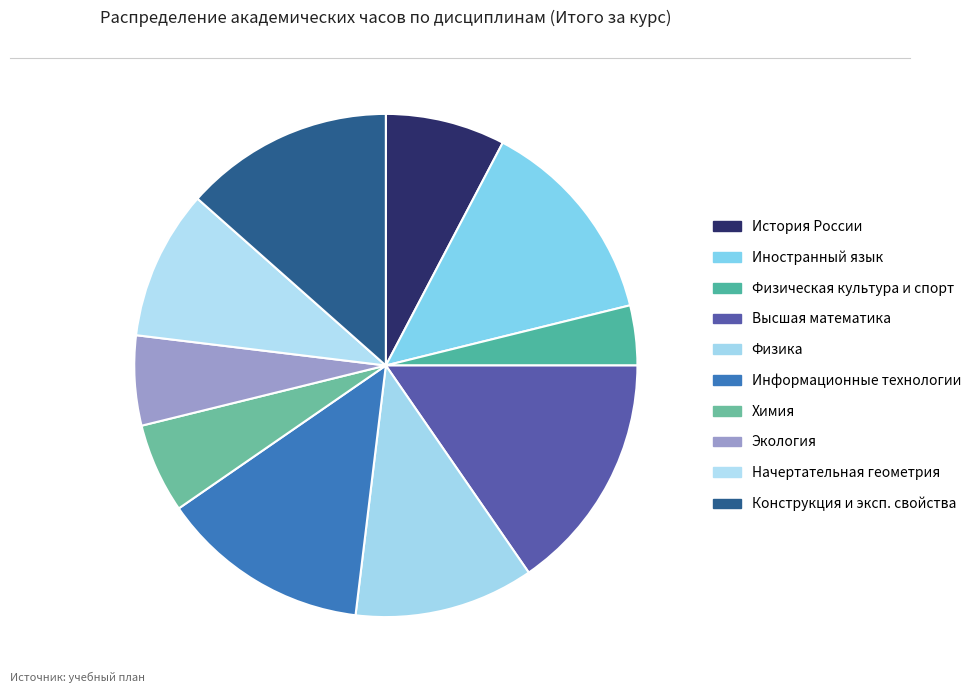

How many segments does this pie chart have?

10